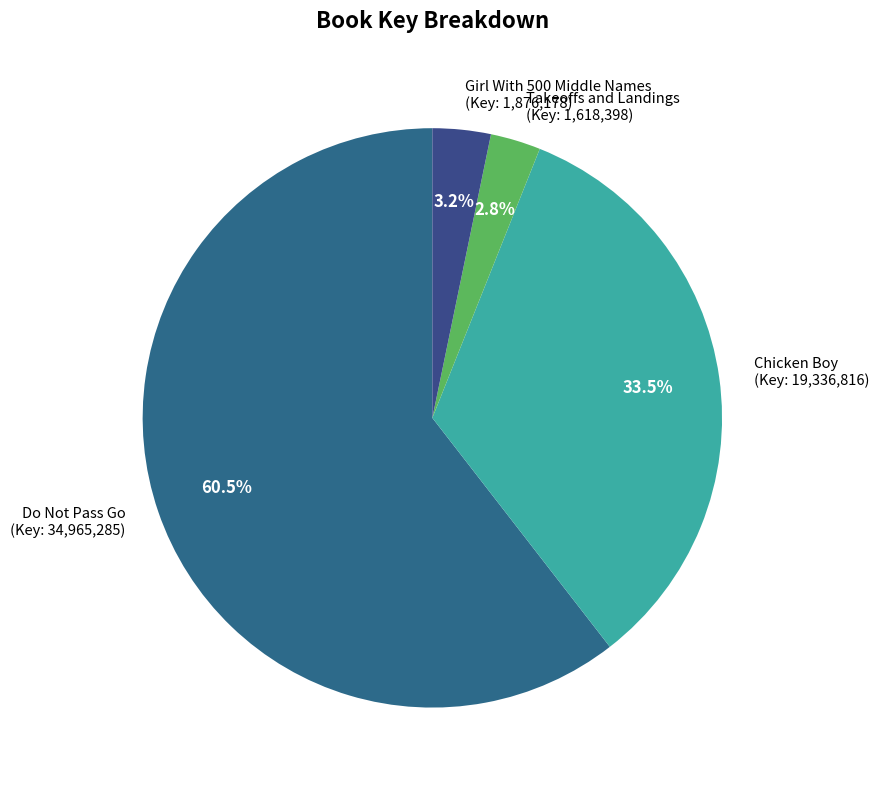

Which slice is the largest?

Do Not Pass Go